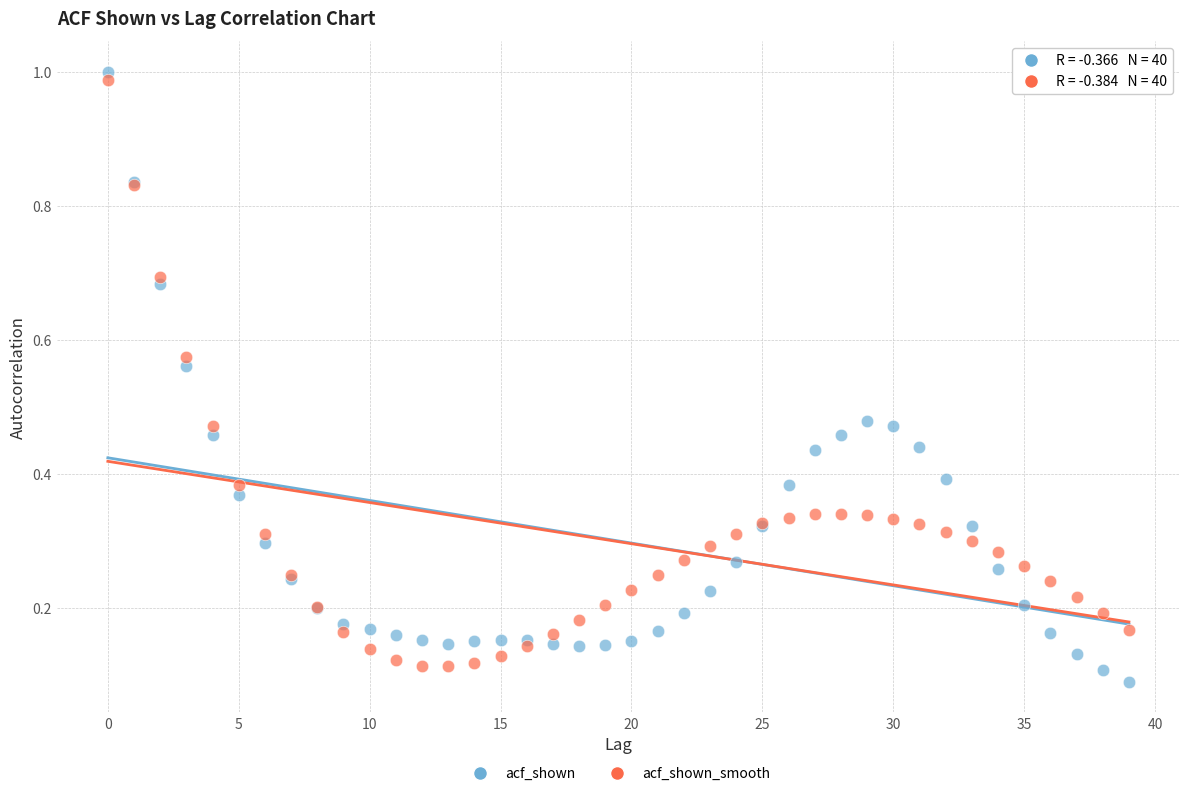

Which series contains the highest Y value?

acf_shown